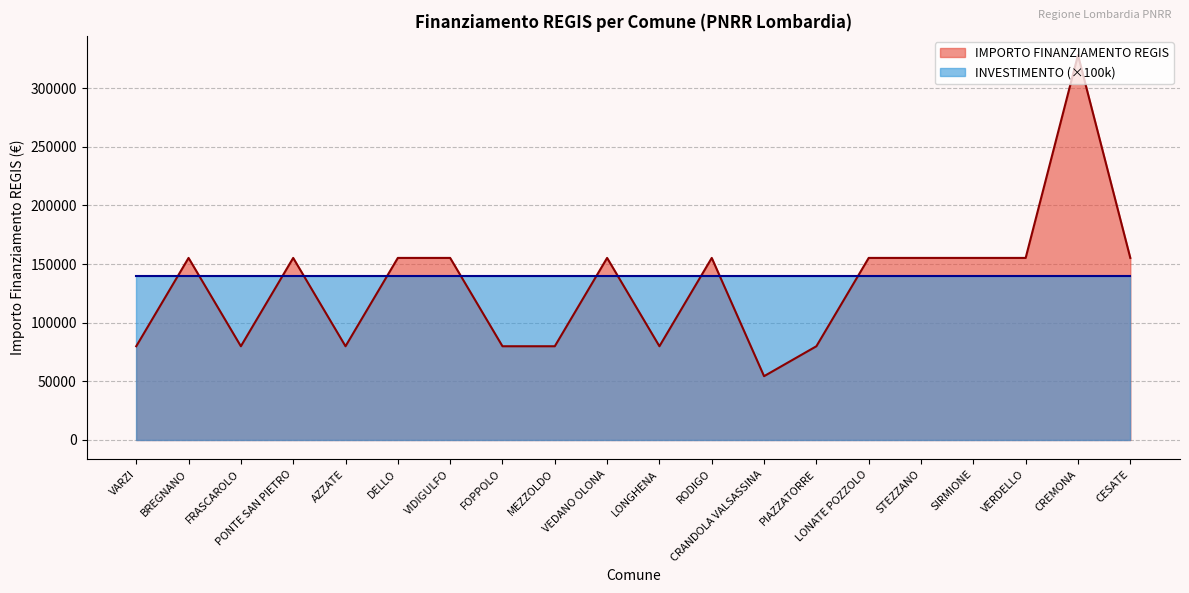

At which category does the data reach its first local valley?

FRASCAROLO